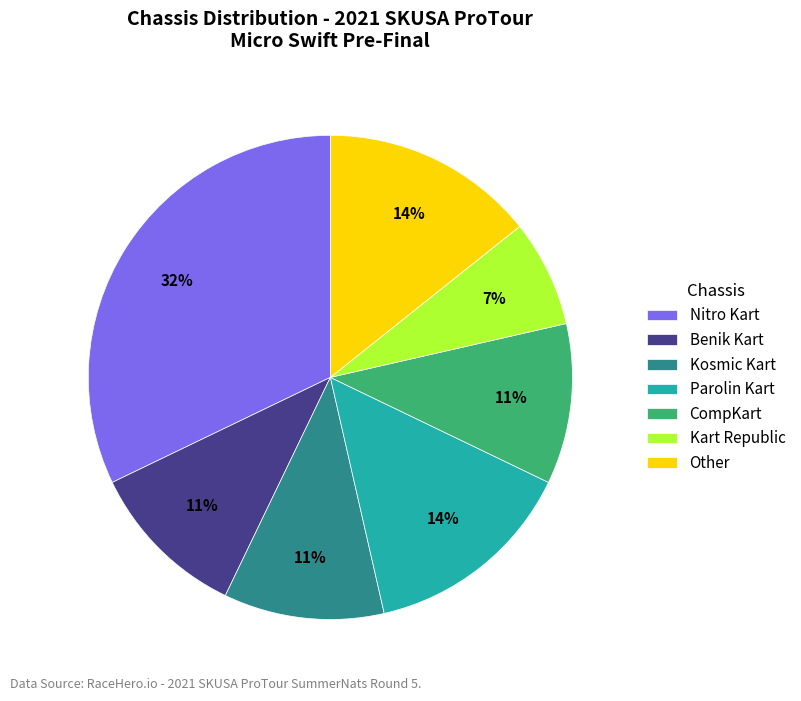

Is there any slice that represents more than half of the pie?

No